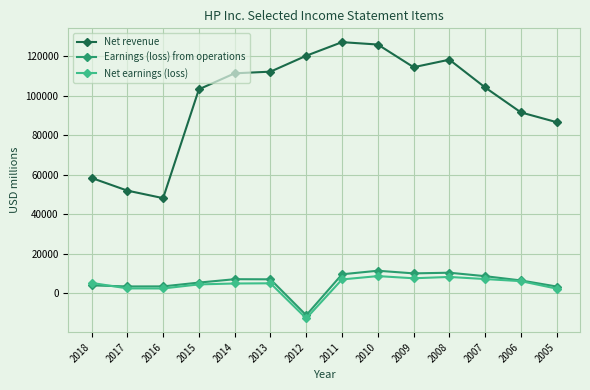

True or false: Net revenue and Earnings (loss) from operations cross at least once.

False